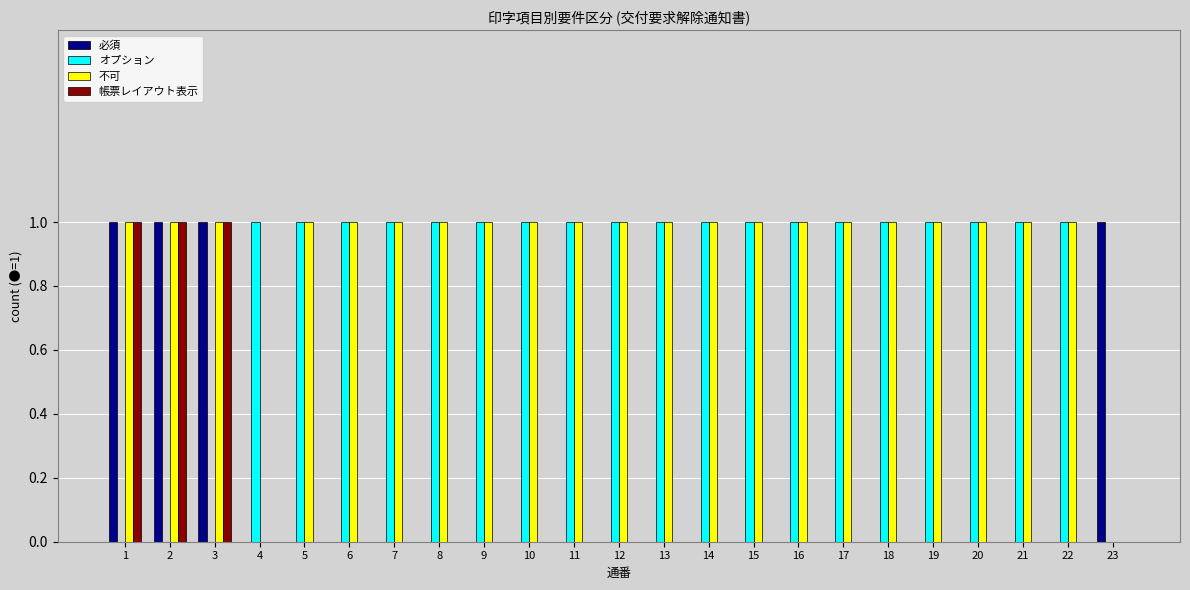

Does the chart contain stacked bars?

No